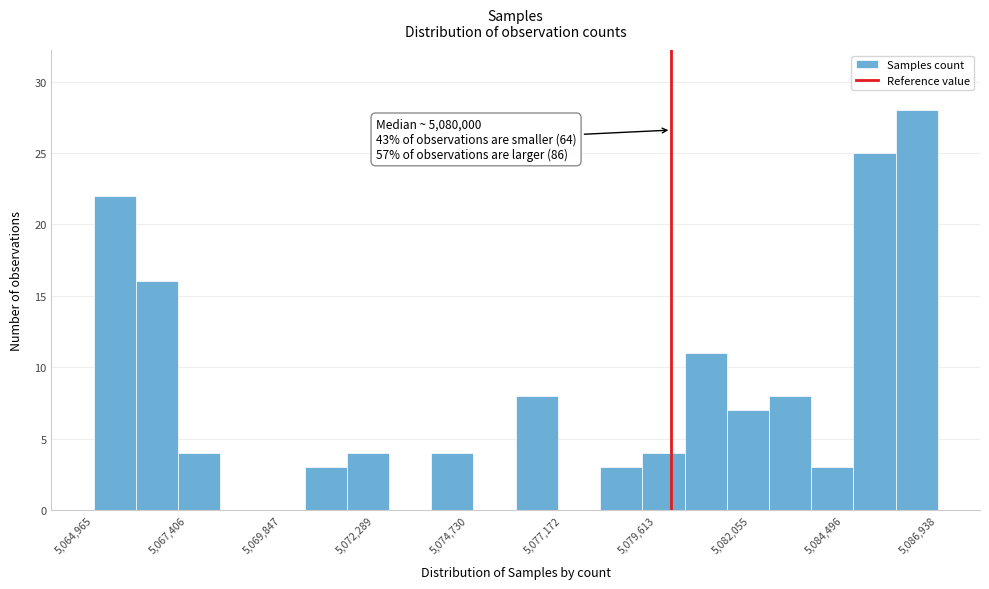

Around what value on the x-axis is the tallest bar? Give the approximate position of its centre, as read against the axis.

5086500